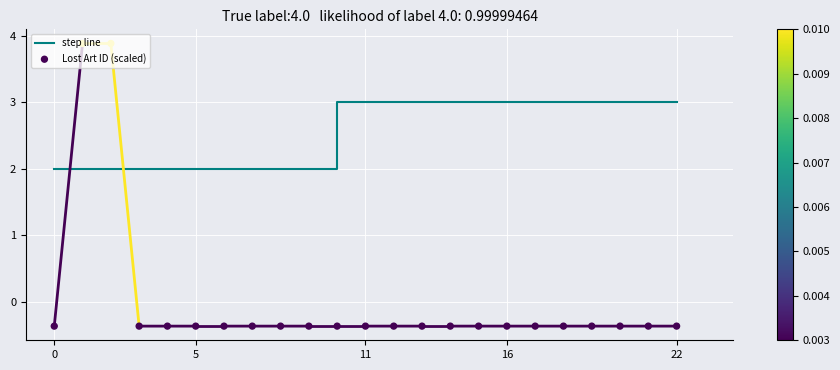

Which series has the largest total across all categories?

step line